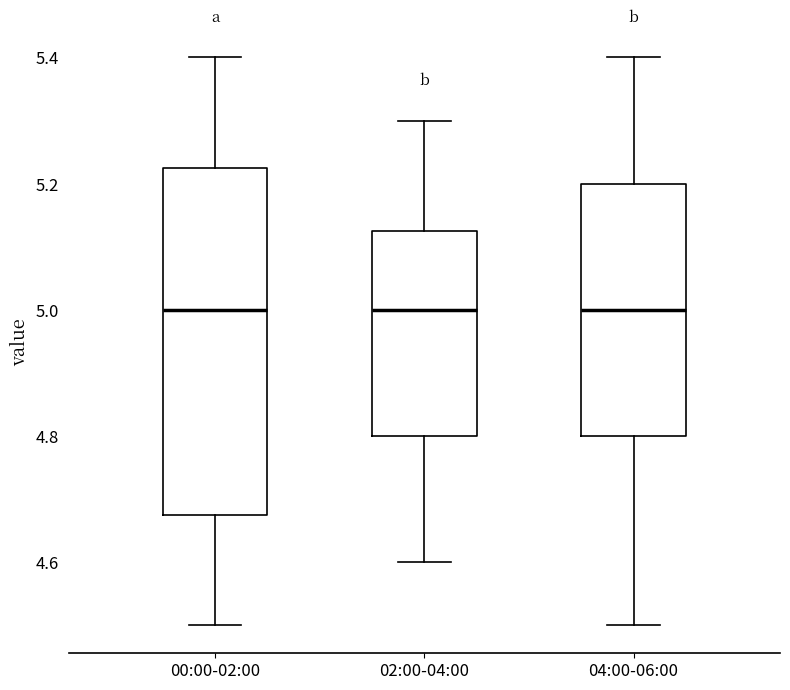

Reading left to right, transcribe this box plot: for each box, give where its median line is, the range the box spans, and where its two whiskers end, as read against the y-axis. The values are not printed on the chart, so give them approximately, as read against the axis.

00:00-02:00: median 5.00, box 4.68 to 5.22, whiskers 4.50 to 5.40
02:00-04:00: median 5.00, box 4.80 to 5.12, whiskers 4.60 to 5.30
04:00-06:00: median 5.00, box 4.80 to 5.20, whiskers 4.50 to 5.40